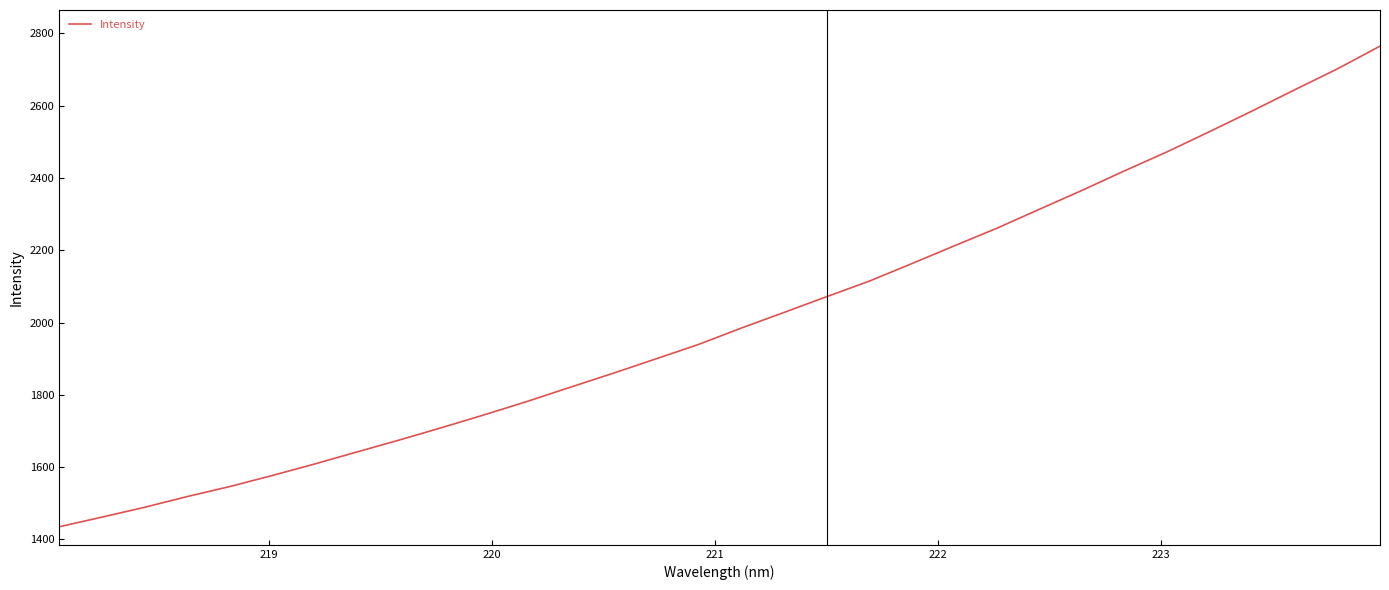

What is the sum of all values?

64351.3